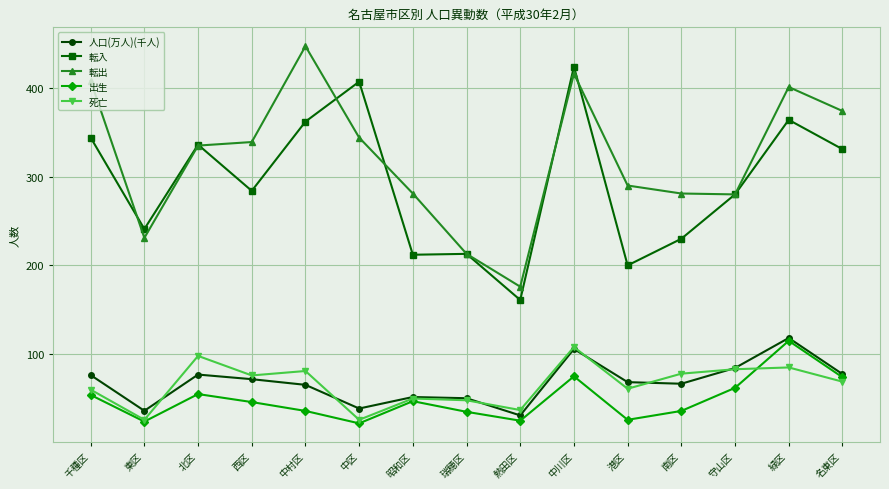

True or false: 転入 and 出生 intersect in this chart.

False